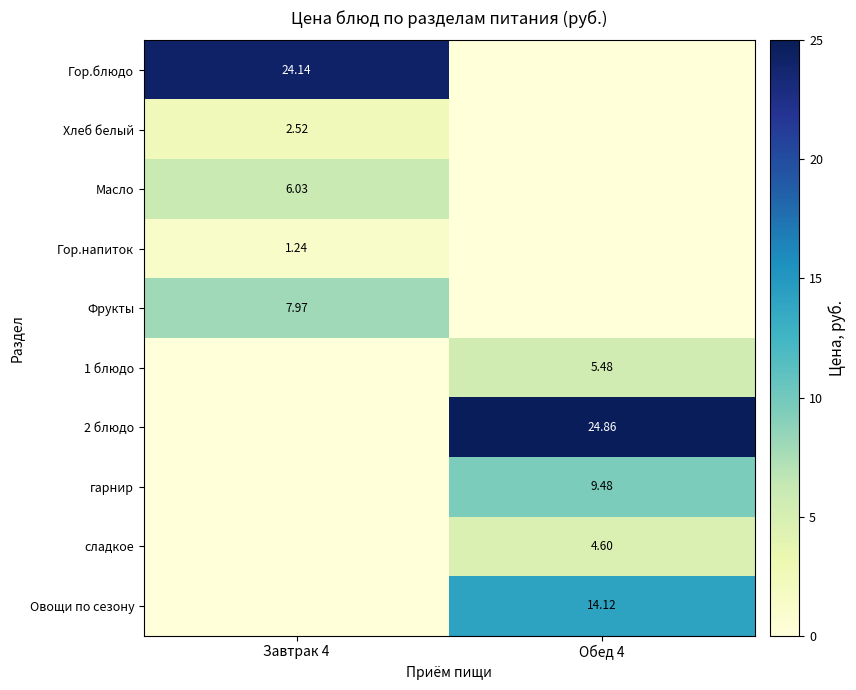

What is the average value of the 2 блюдо series?

12.4